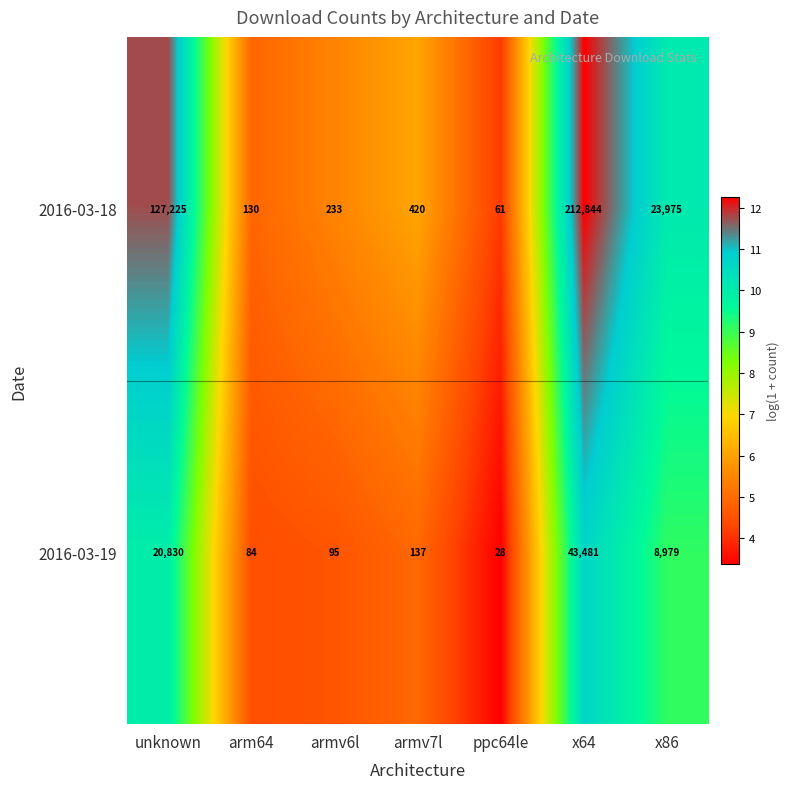

What is the difference between the highest and lowest values at armv6l?

138